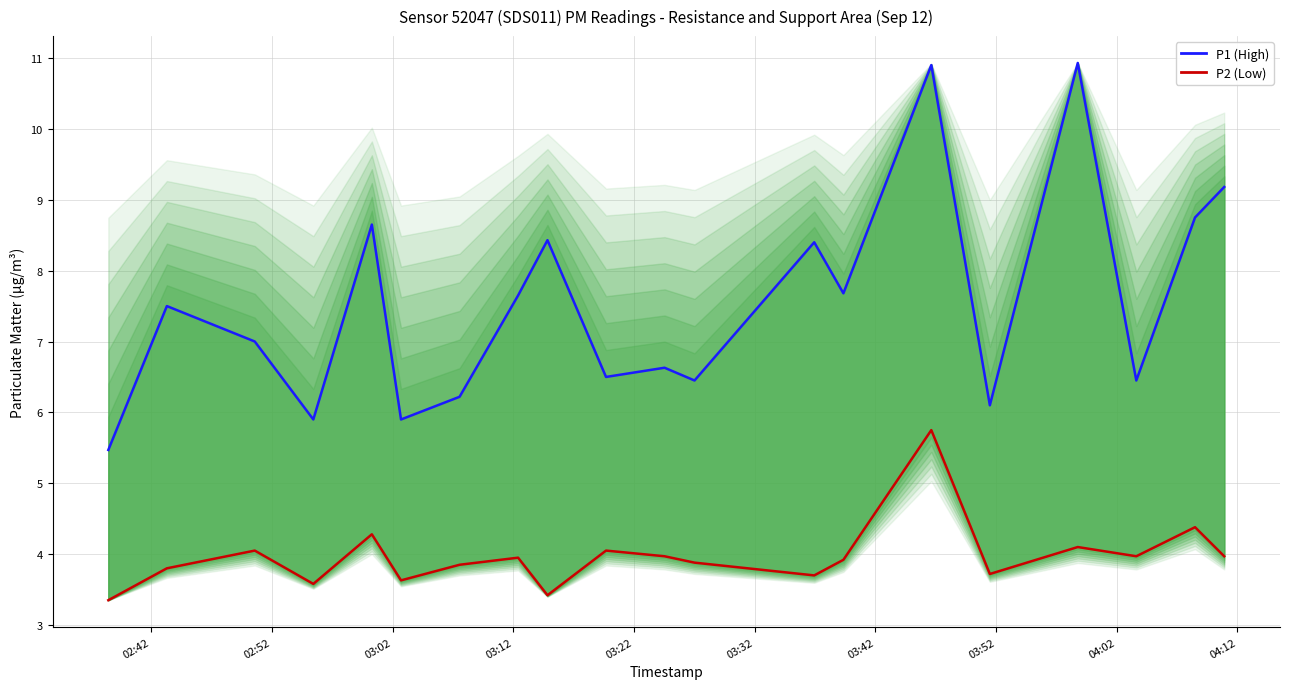

What are all the series names shown in the legend?

P1 (High), P2 (Low)